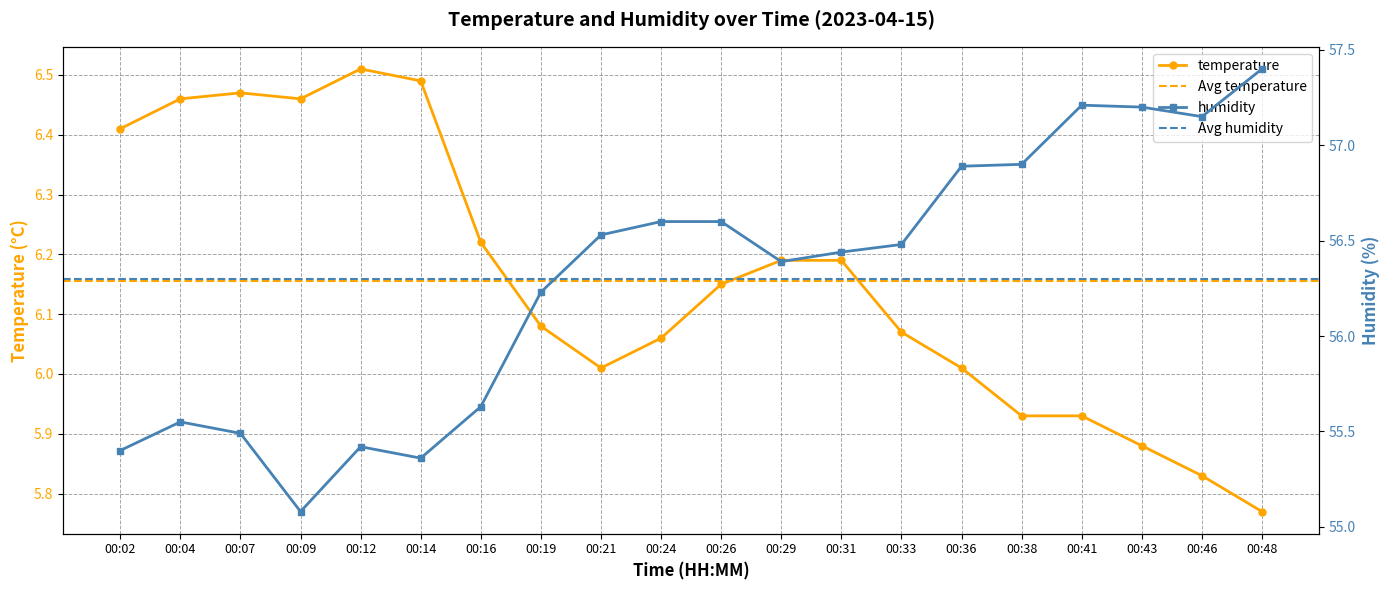

Which series has the largest total across all categories?

humidity